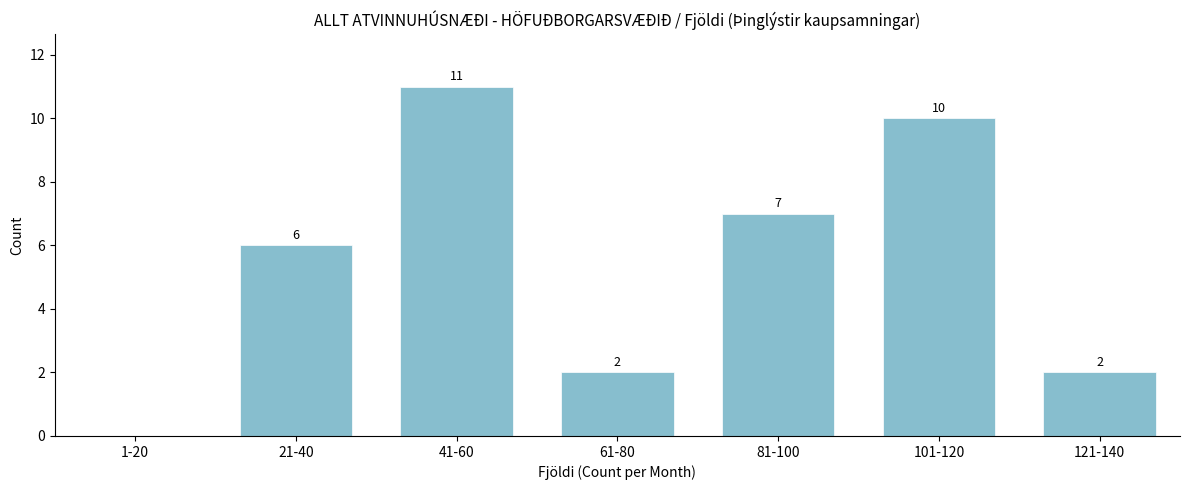

Reading left to right, transcribe all the data shown in this chart.

1-20=0	21-40=6	41-60=11	61-80=2	81-100=7	101-120=10	121-140=2